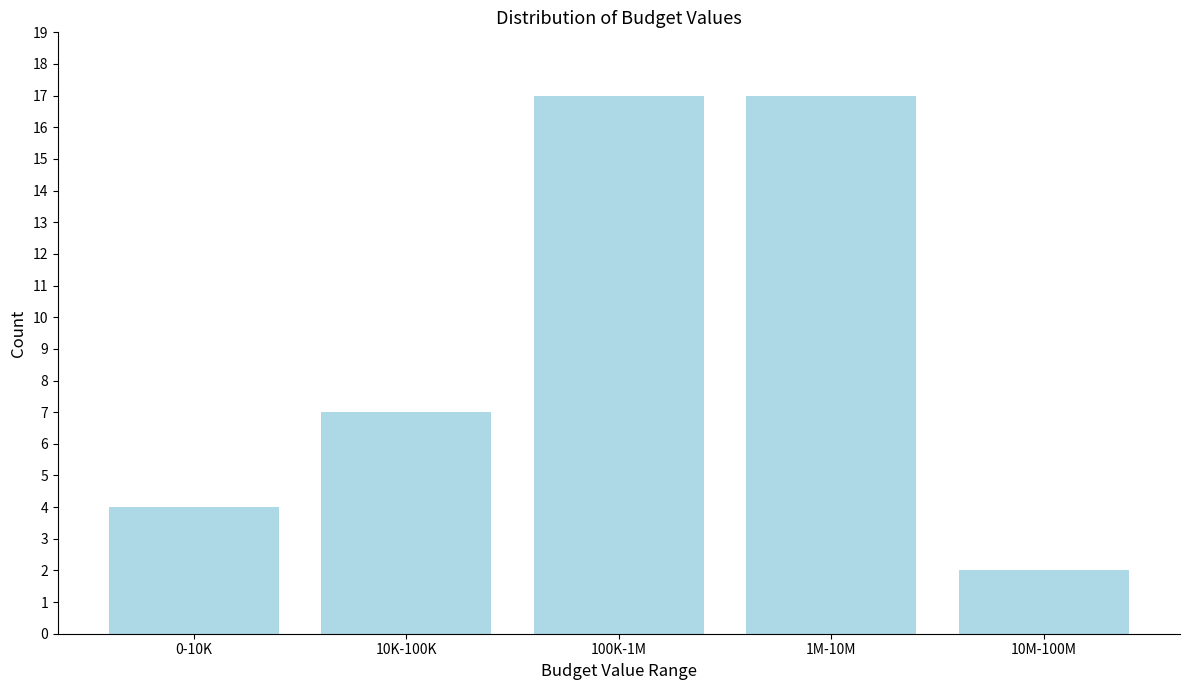

Reading right to left, what are all the values shown in this chart?

10M-100M=2	1M-10M=17	100K-1M=17	10K-100K=7	0-10K=4